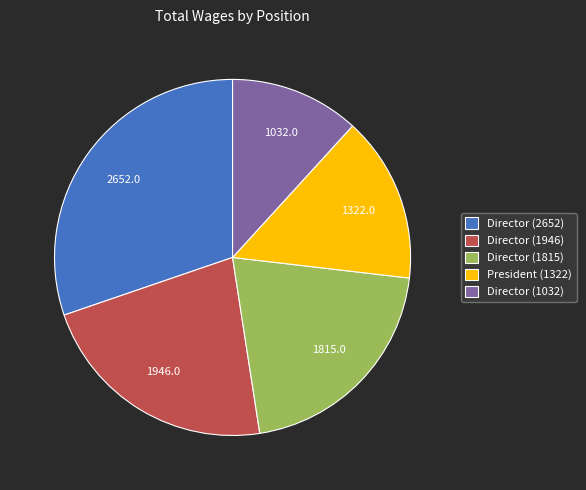

Which slice is the largest?

Director (2652)